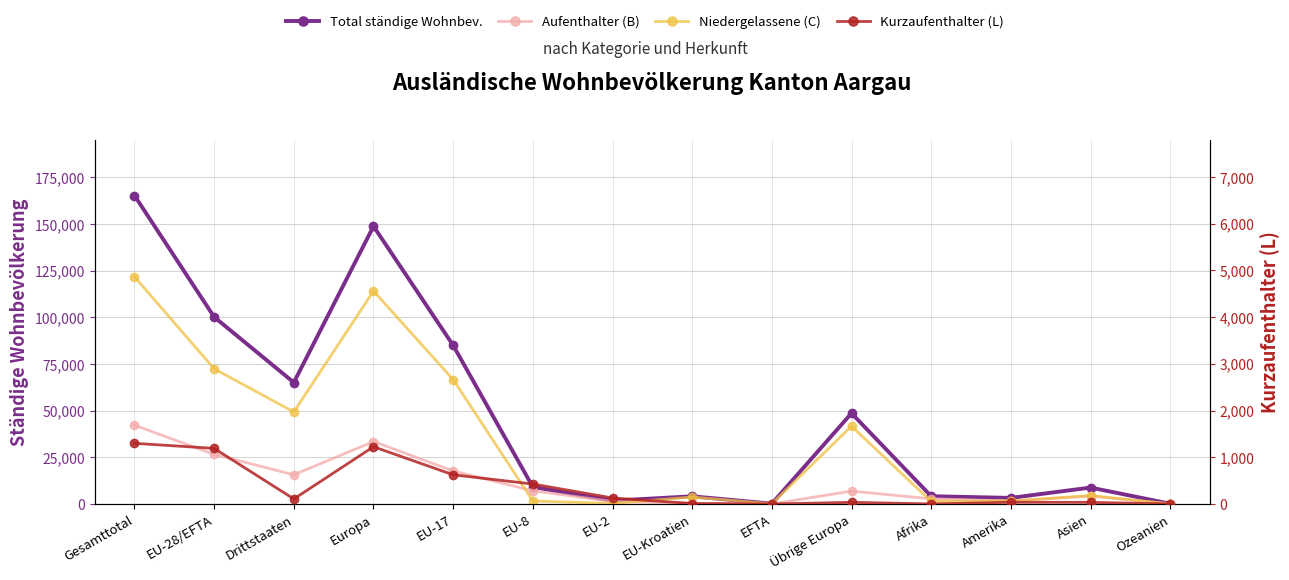

At which label is Niedergelassene (C) closest to 60928?

EU-17